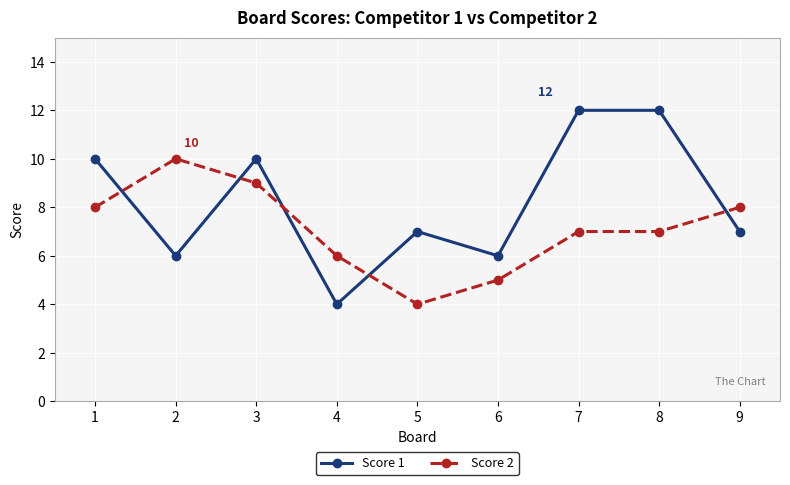

At which label does Score 2 first exceed 7?

1